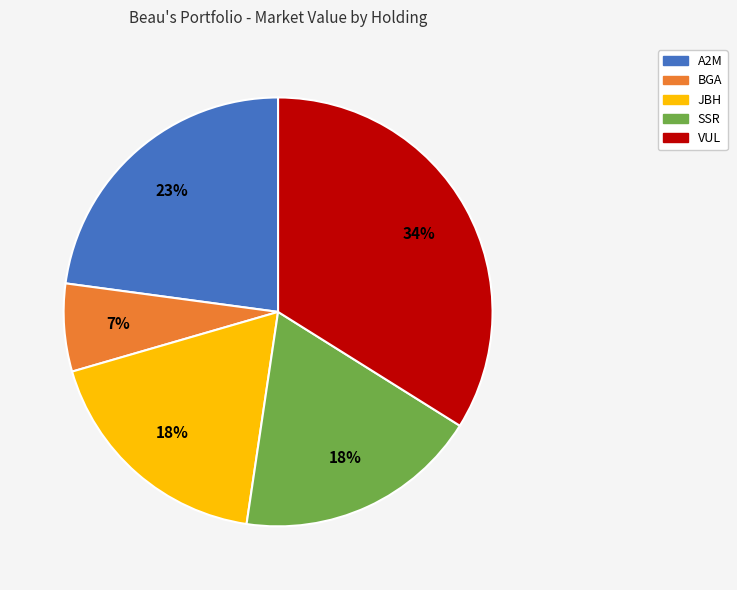

The SSR slice represents 30% of the pie. True or false?

False